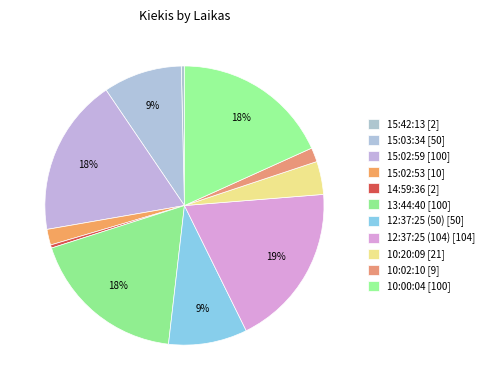

Count the number of slices in the pie.

11